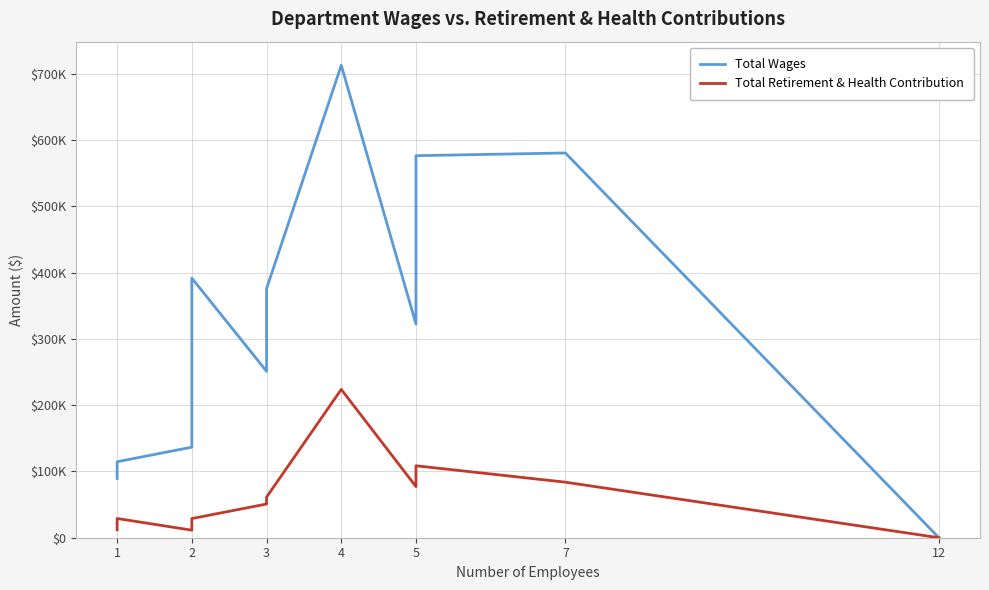

List the series in order of their overall mean, lowest first.

Total Retirement & Health Contribution, Total Wages